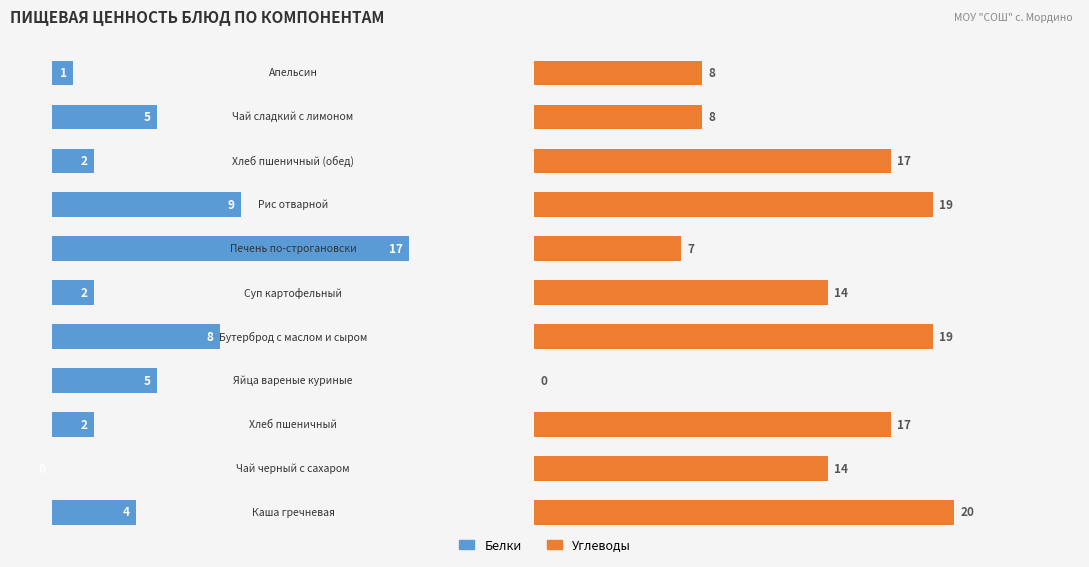

Which series has the widest spread of values?

Углеводы